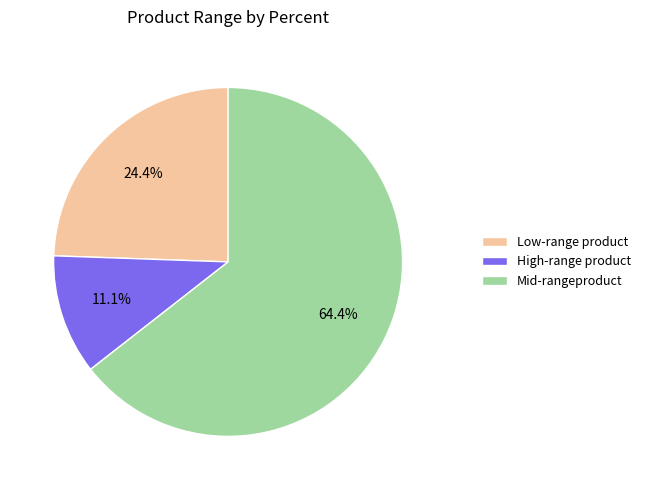

What is the smallest slice in the pie chart?

High-range product